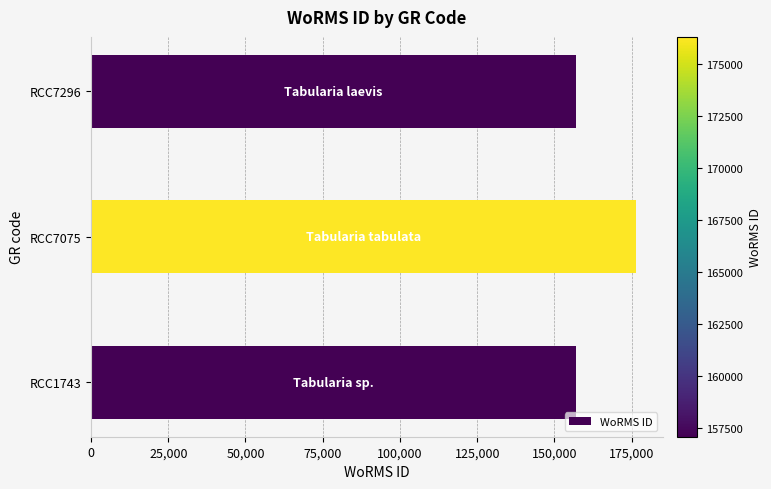

What is the change in value from RCC7075 to RCC7296?

-19235